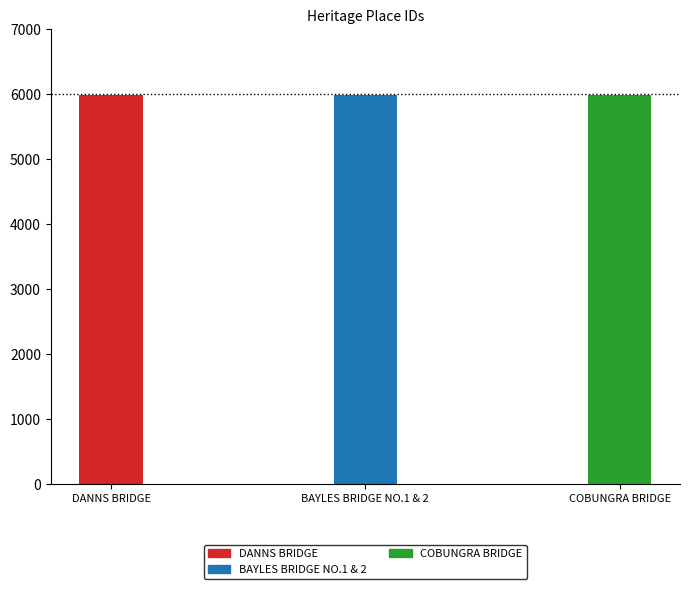

Does the chart contain any negative values?

No